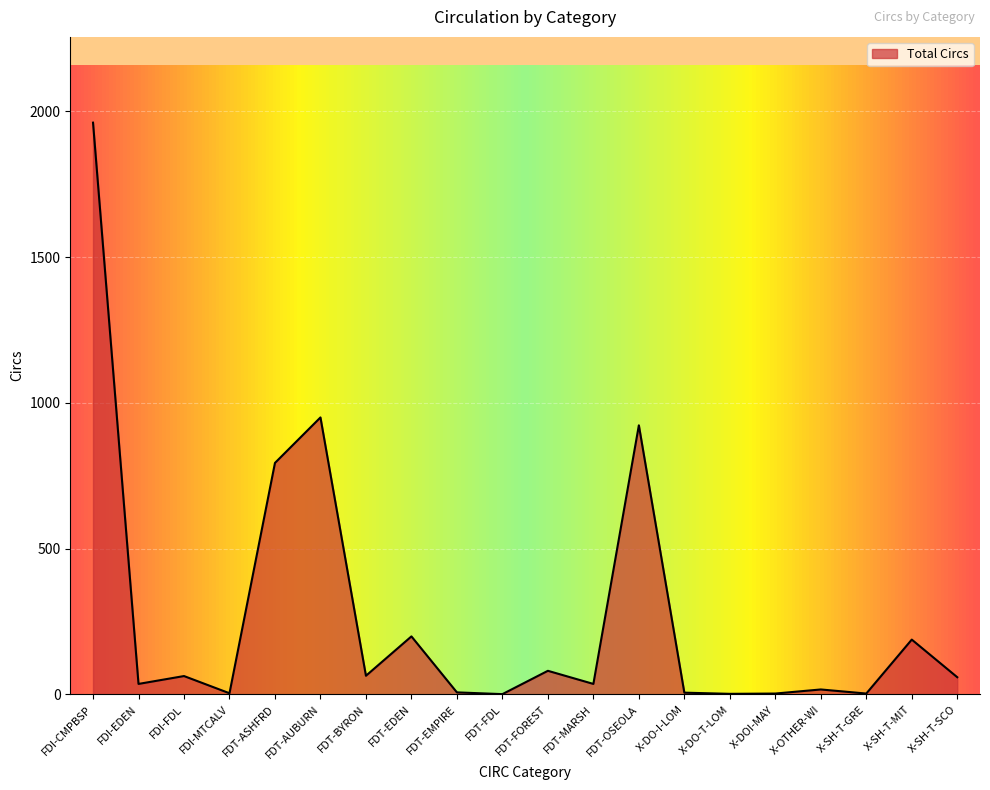

How many values are below 59?

10